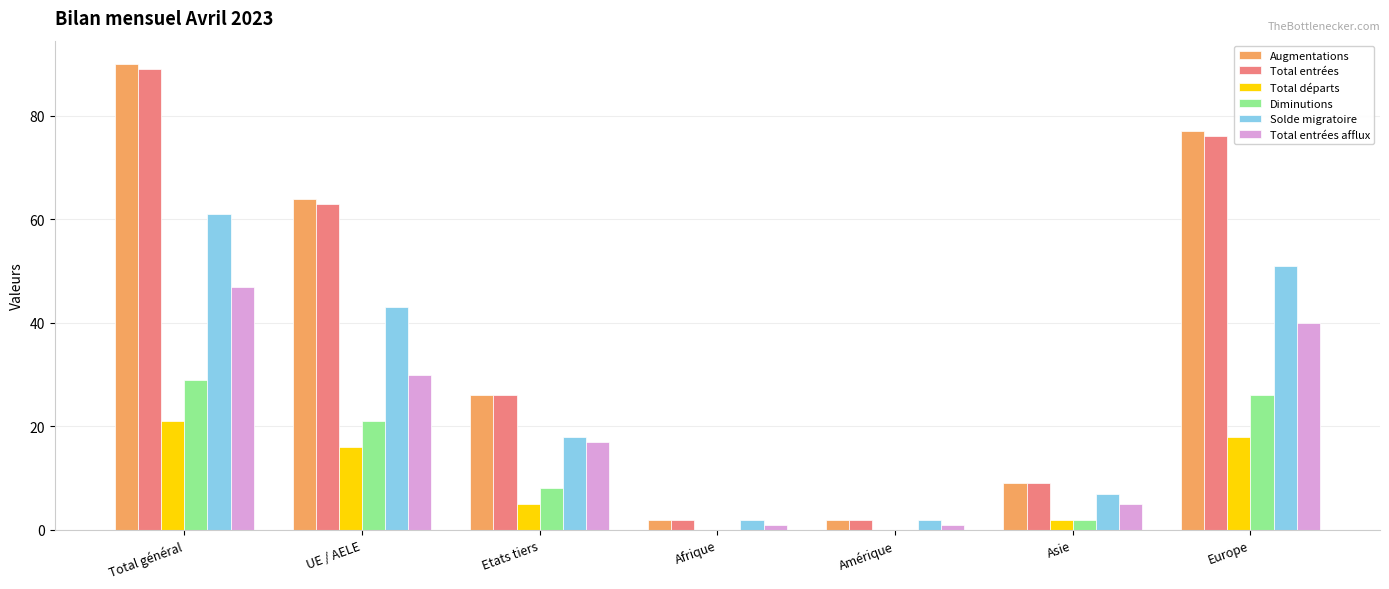

Reading left to right, transcribe all the data shown in this chart.

Augmentations: Total général=90	UE / AELE=64	Etats tiers=26	Afrique=2	Amérique=2	Asie=9	Europe=77
Total entrées: Total général=89	UE / AELE=63	Etats tiers=26	Afrique=2	Amérique=2	Asie=9	Europe=76
Total départs: Total général=21	UE / AELE=16	Etats tiers=5	Afrique=0	Amérique=0	Asie=2	Europe=18
Diminutions: Total général=29	UE / AELE=21	Etats tiers=8	Afrique=0	Amérique=0	Asie=2	Europe=26
Solde migratoire: Total général=61	UE / AELE=43	Etats tiers=18	Afrique=2	Amérique=2	Asie=7	Europe=51
Total entrées afflux: Total général=47	UE / AELE=30	Etats tiers=17	Afrique=1	Amérique=1	Asie=5	Europe=40